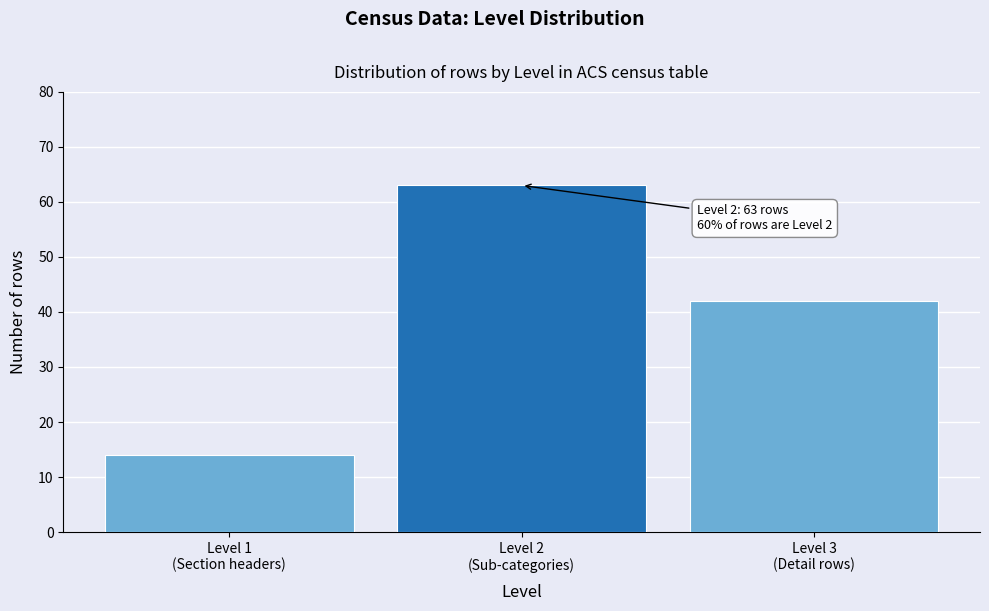

Reading right to left, what are all the values shown in this chart?

42	63	14